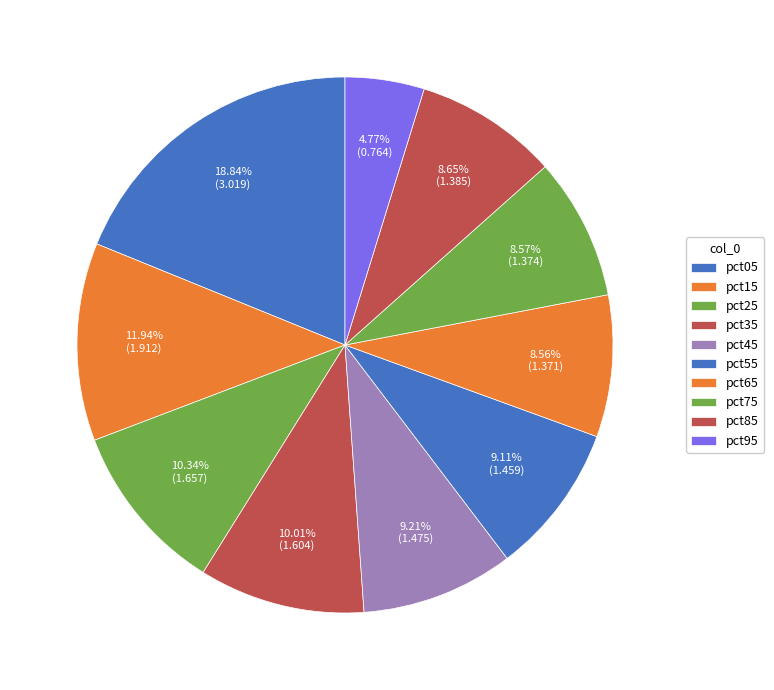

Approximately how many times larger is the value at pct15 compared to pct35?

1.2